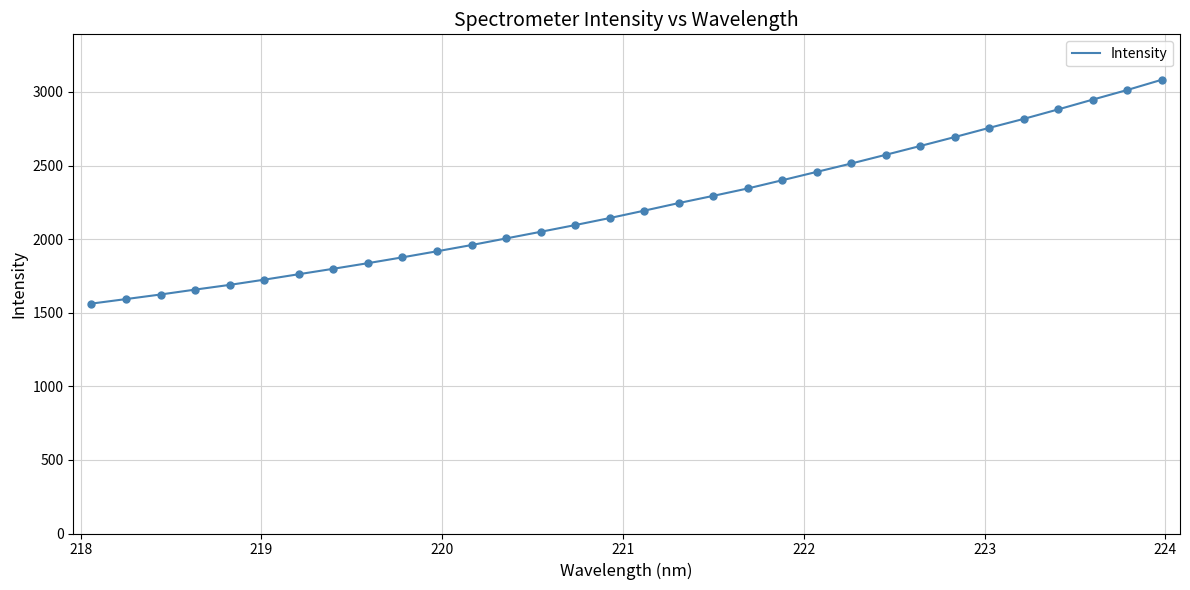

What is the difference between the maximum and minimum values?

1521.4